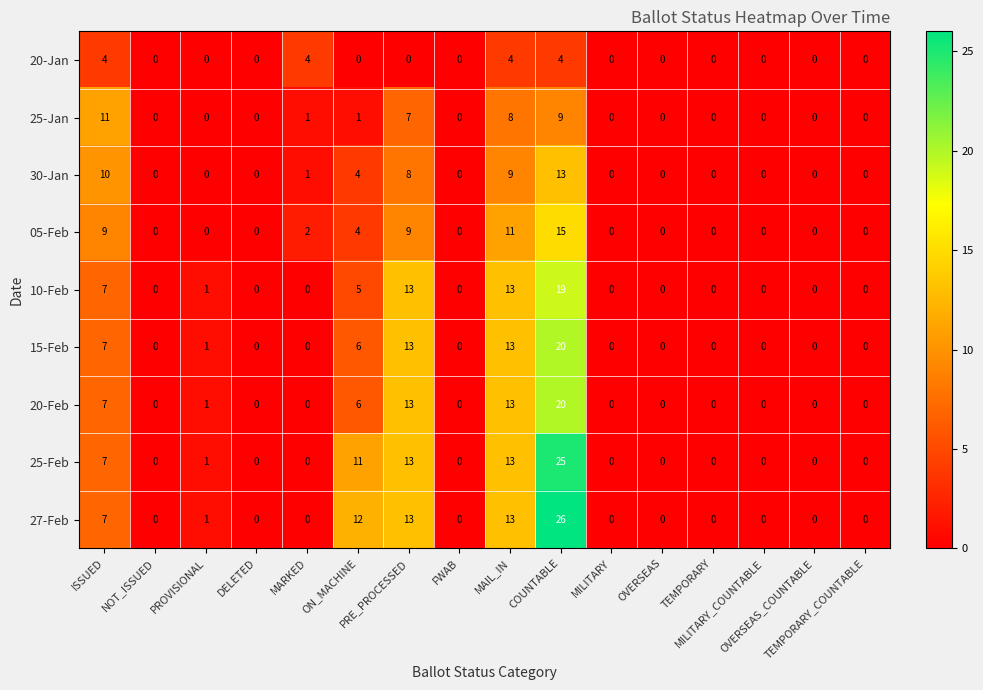

What is the average value of the 15-Feb series?

4